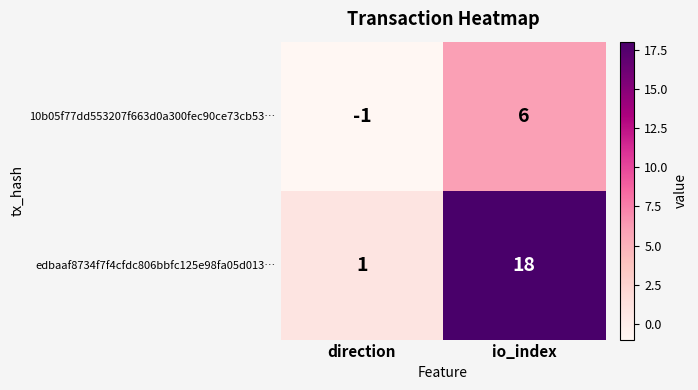

List the series in order of their overall mean, lowest first.

10b05f77dd553207f663d0a300fec90ce73cb53…, edbaaf8734f7f4cfdc806bbfc125e98fa05d013…